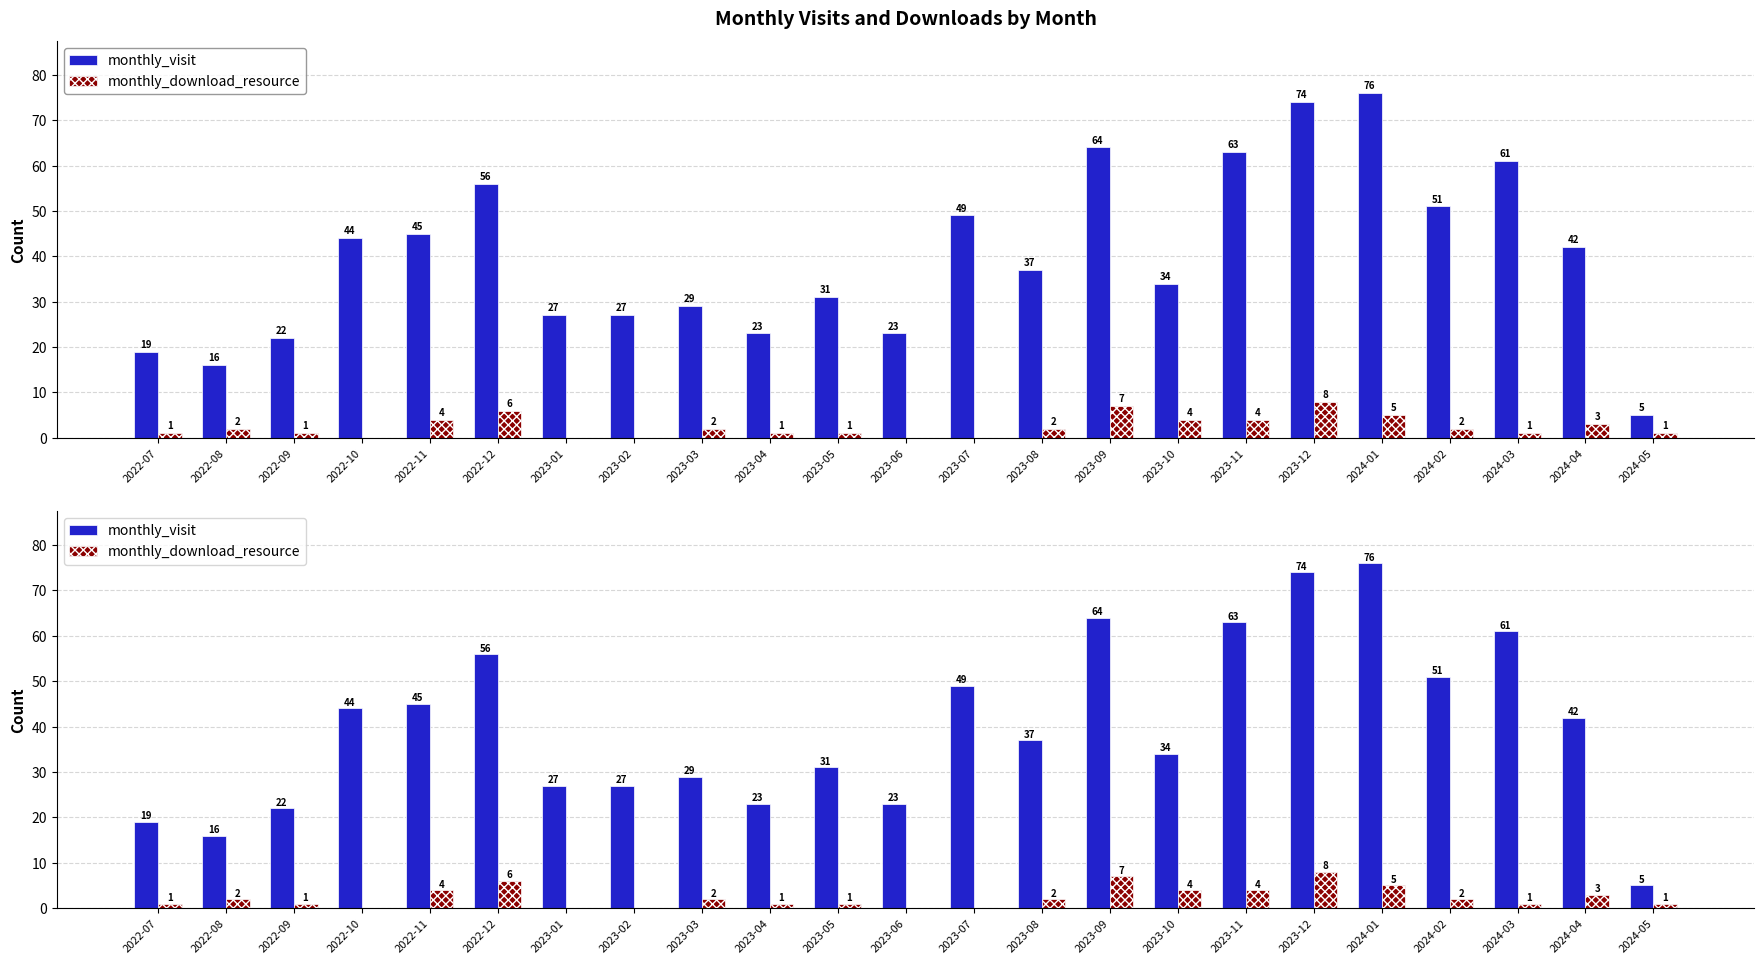

Which series changed the most between 2022-12 and 2023-10?

monthly_visit